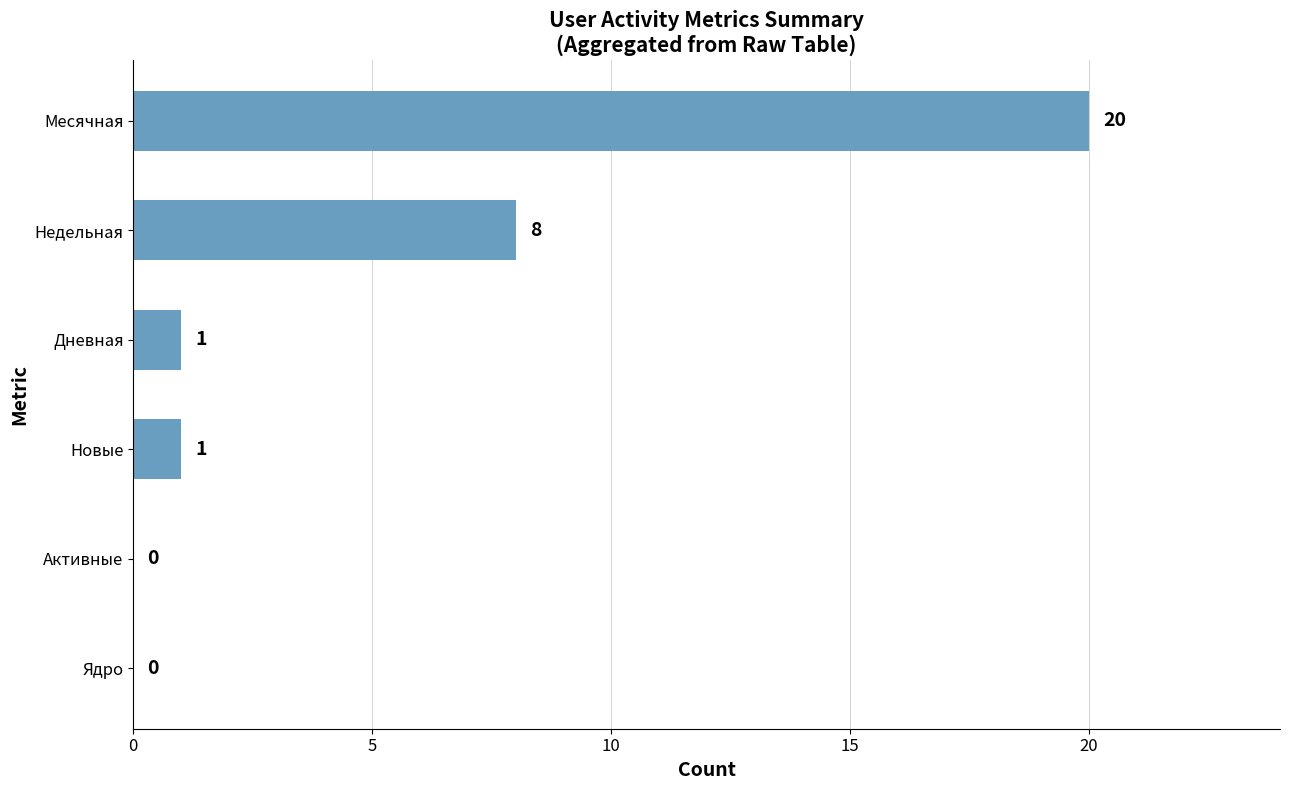

What is the greatest value displayed?

20